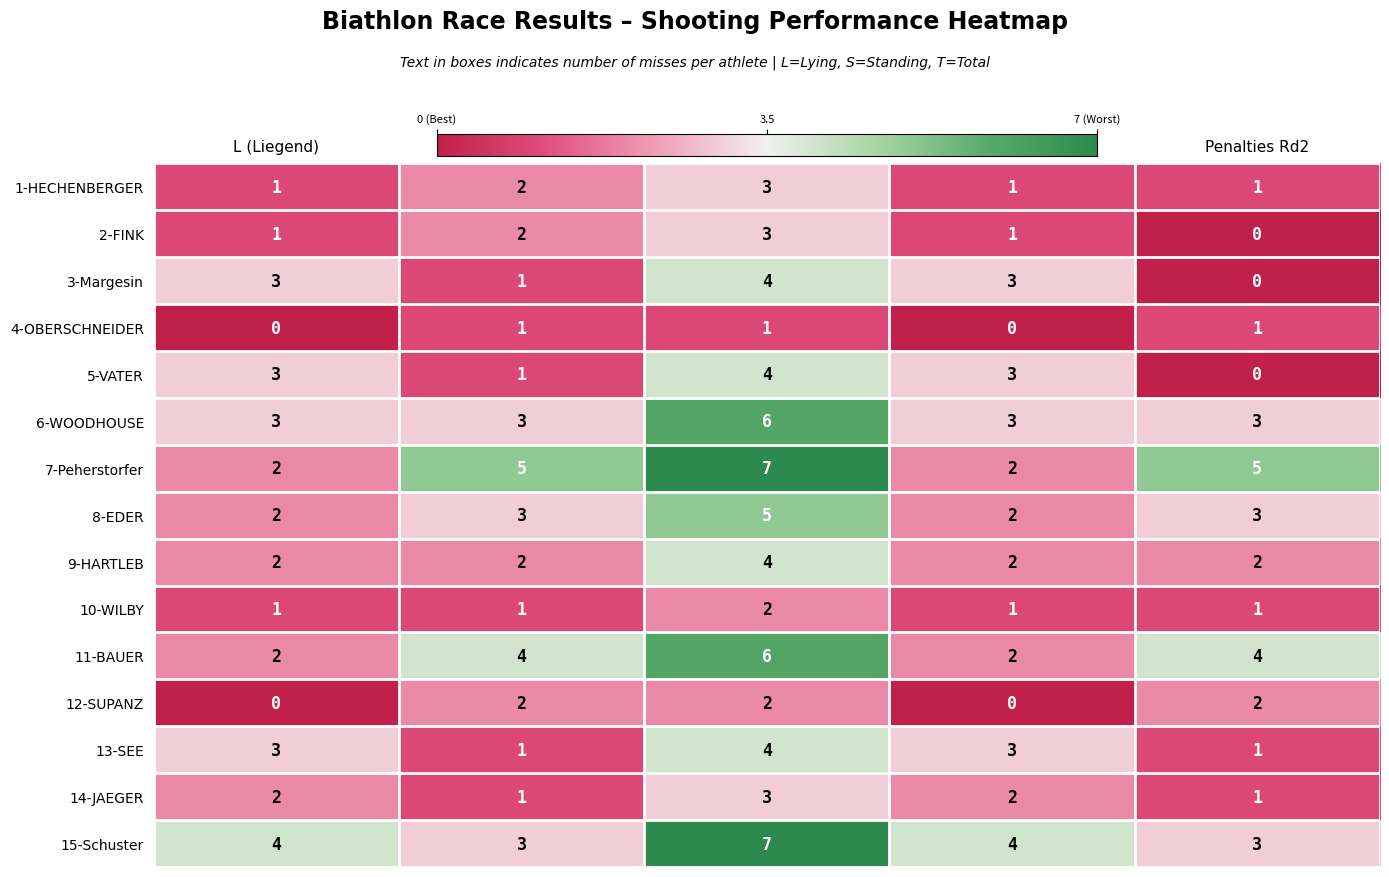

Count the 14-JAEGER values in the range 1 to 2.

4